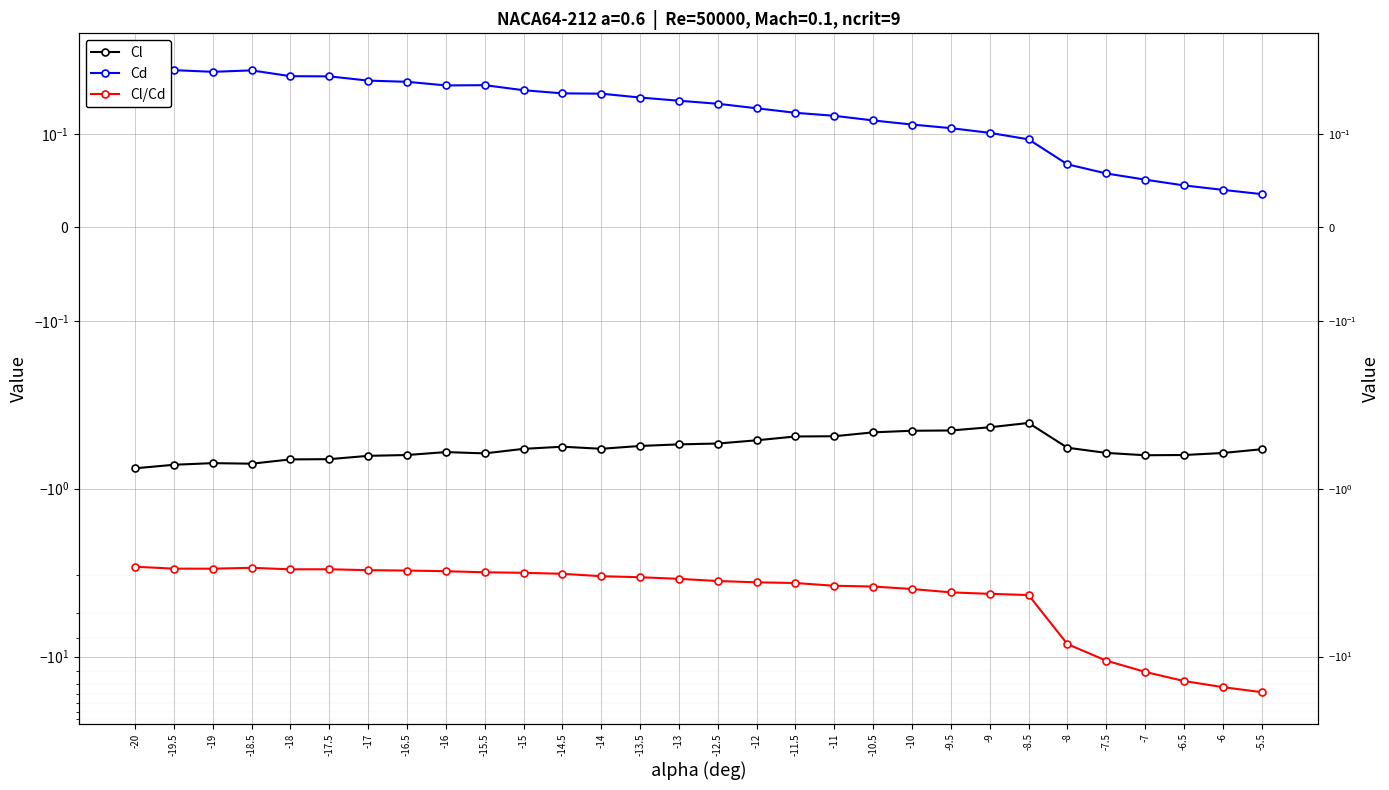

Is the value of Cl/Cd at -10 greater than the value of Cl at -12.5?

No